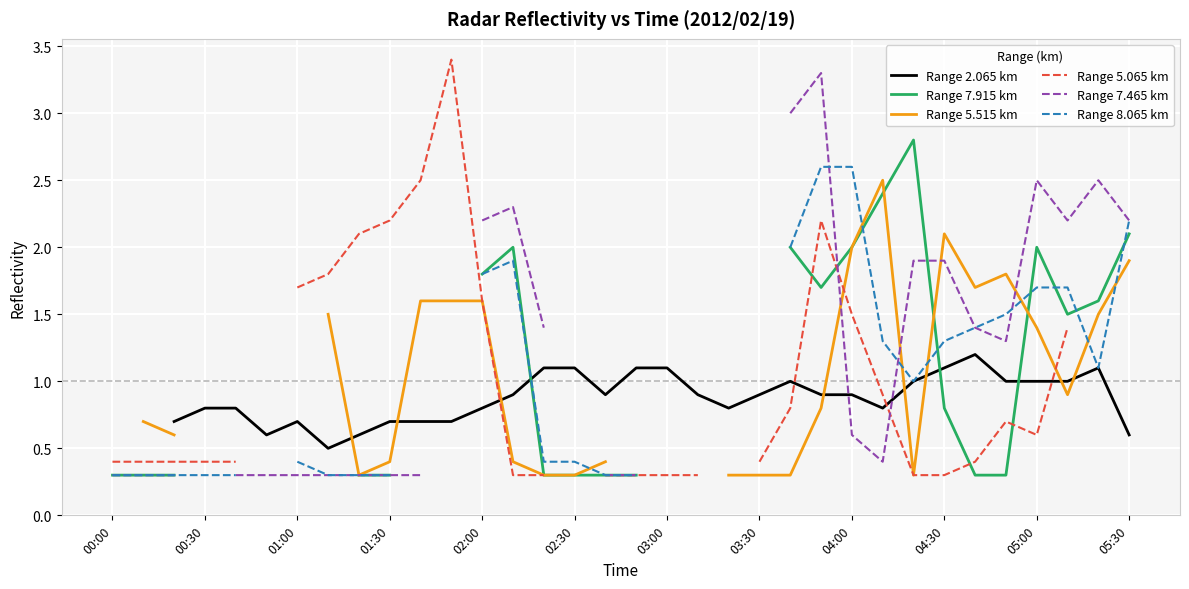

How many values in the Range 8.065 km series are below 1?

13